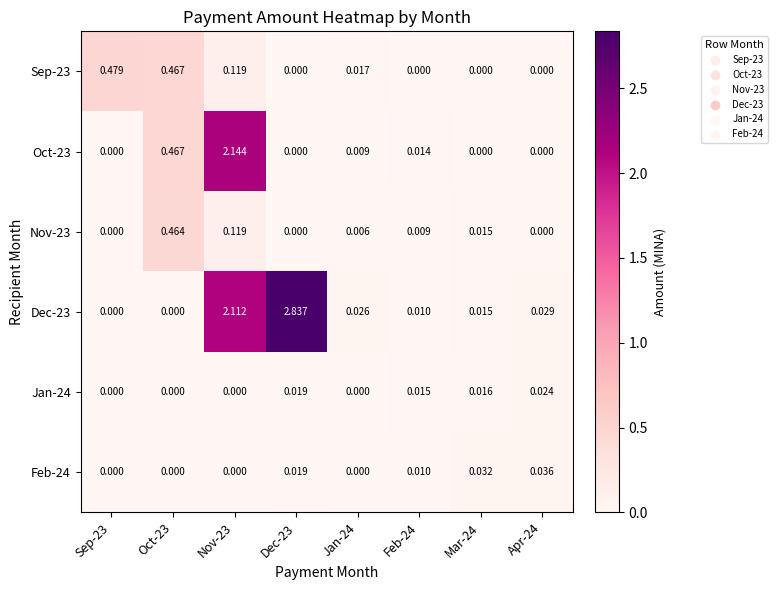

Is the value of Jan-24 at Mar-24 greater than the value of Dec-23 at Nov-23?

No